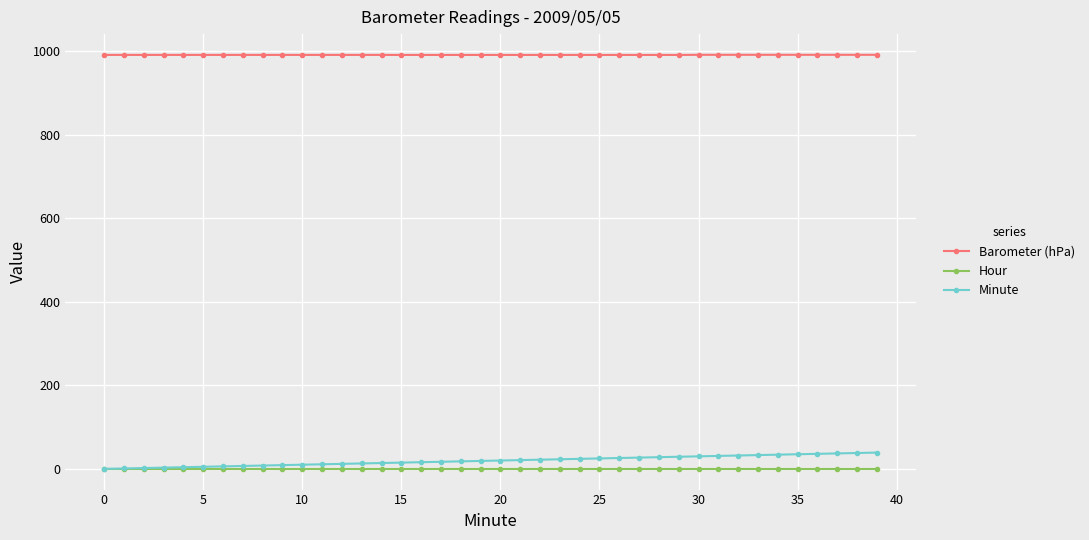

Which series has the largest total across all categories?

Barometer (hPa)